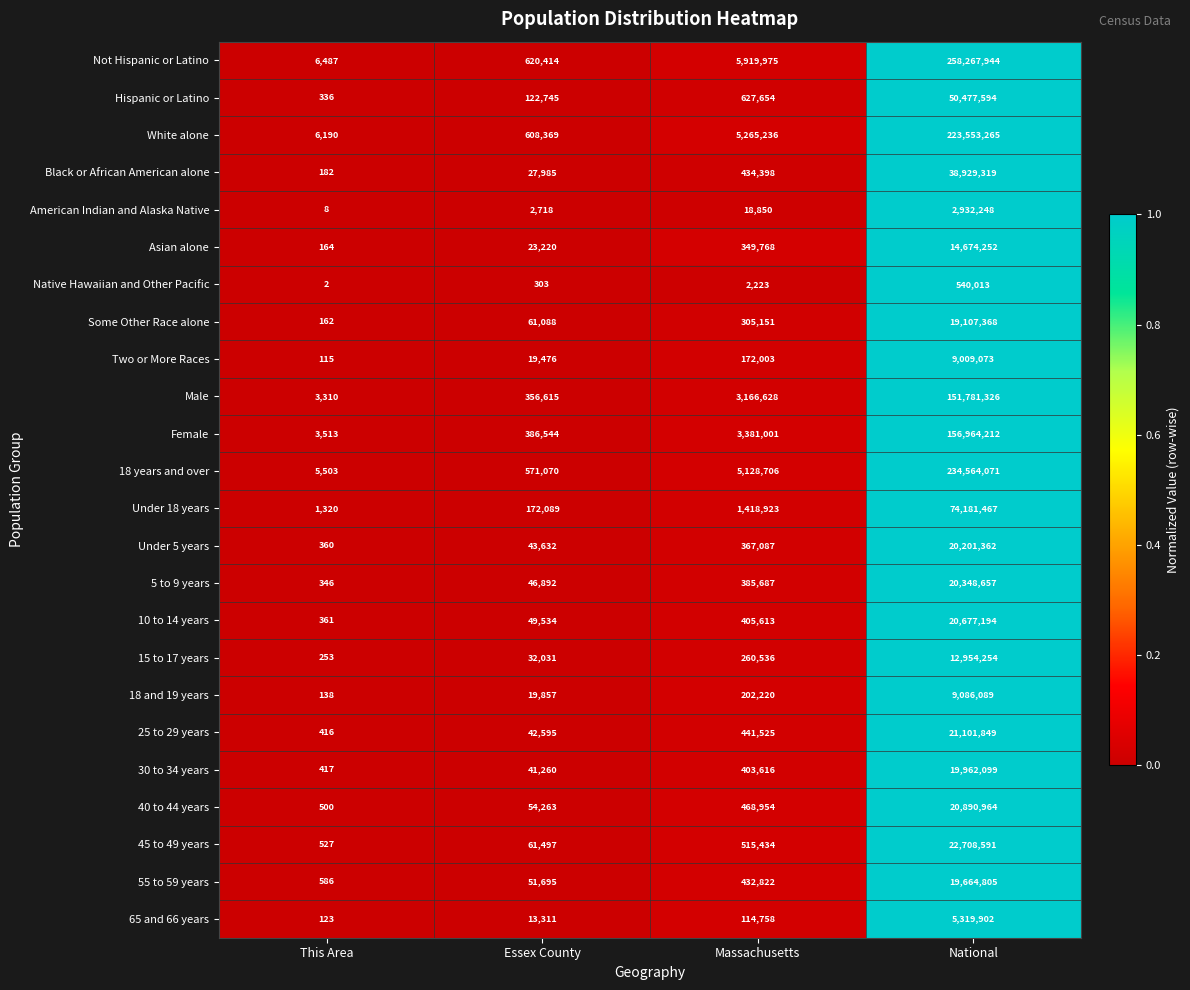

What is the total value across all series at National?

1427897918